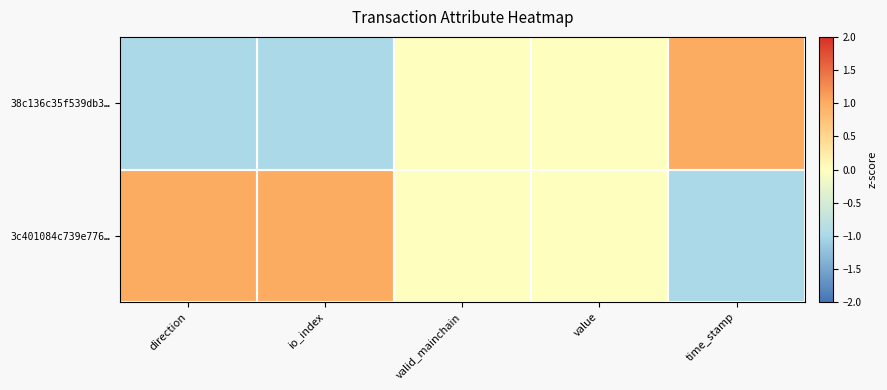

Count the number of categories in the chart.

5